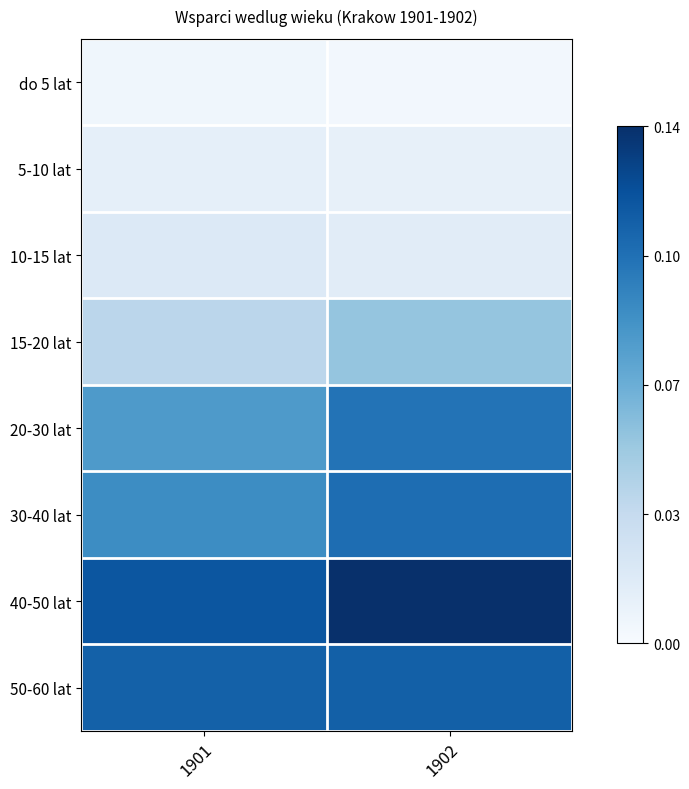

What is the greatest value displayed?

0.1